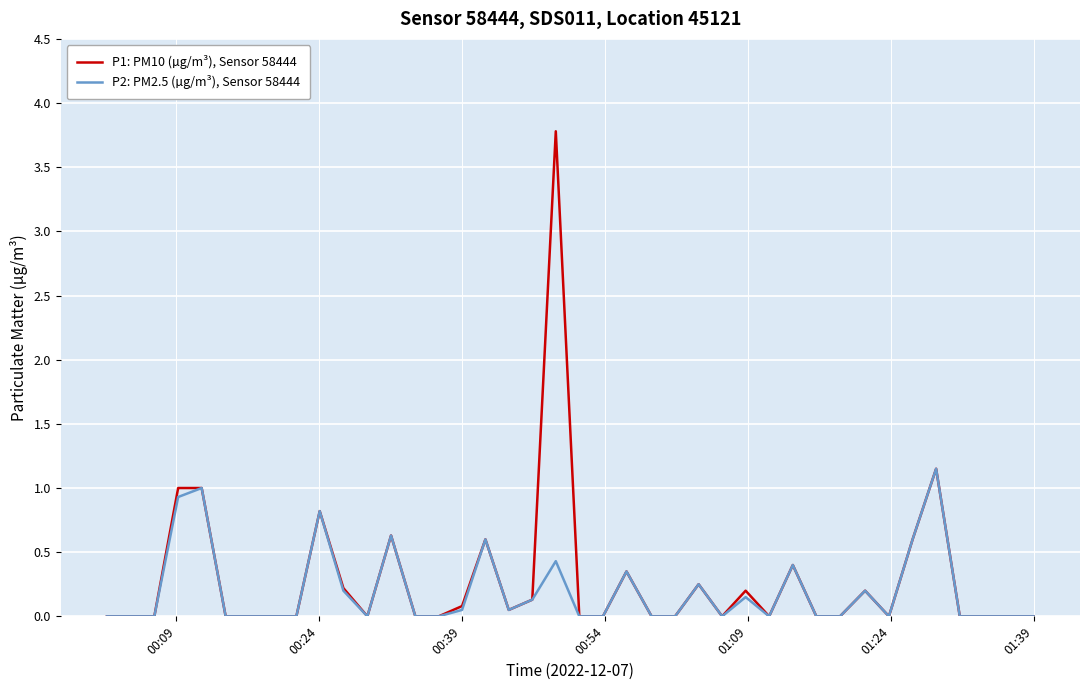

What is the maximum value shown in the chart?

3.8